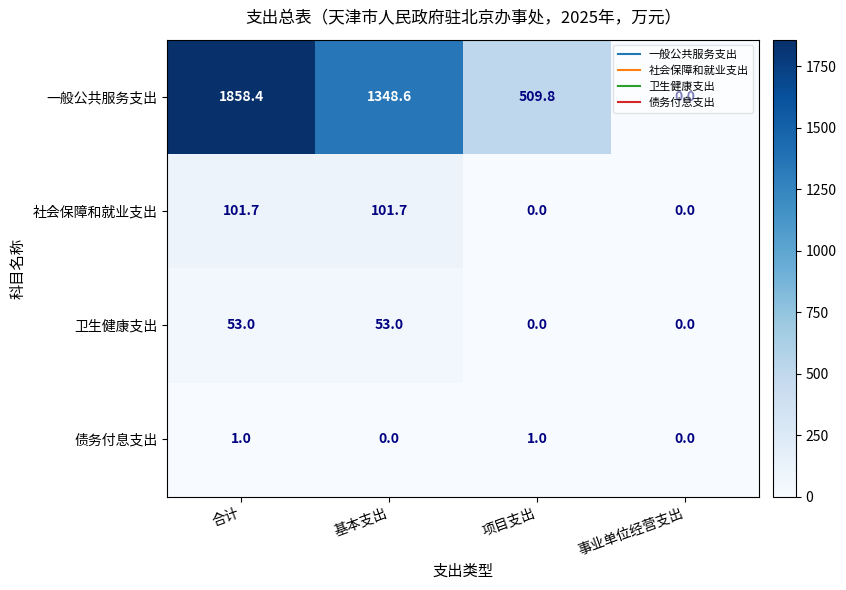

Rank the series at 合计 from highest to lowest value.

一般公共服务支出, 社会保障和就业支出, 卫生健康支出, 债务付息支出